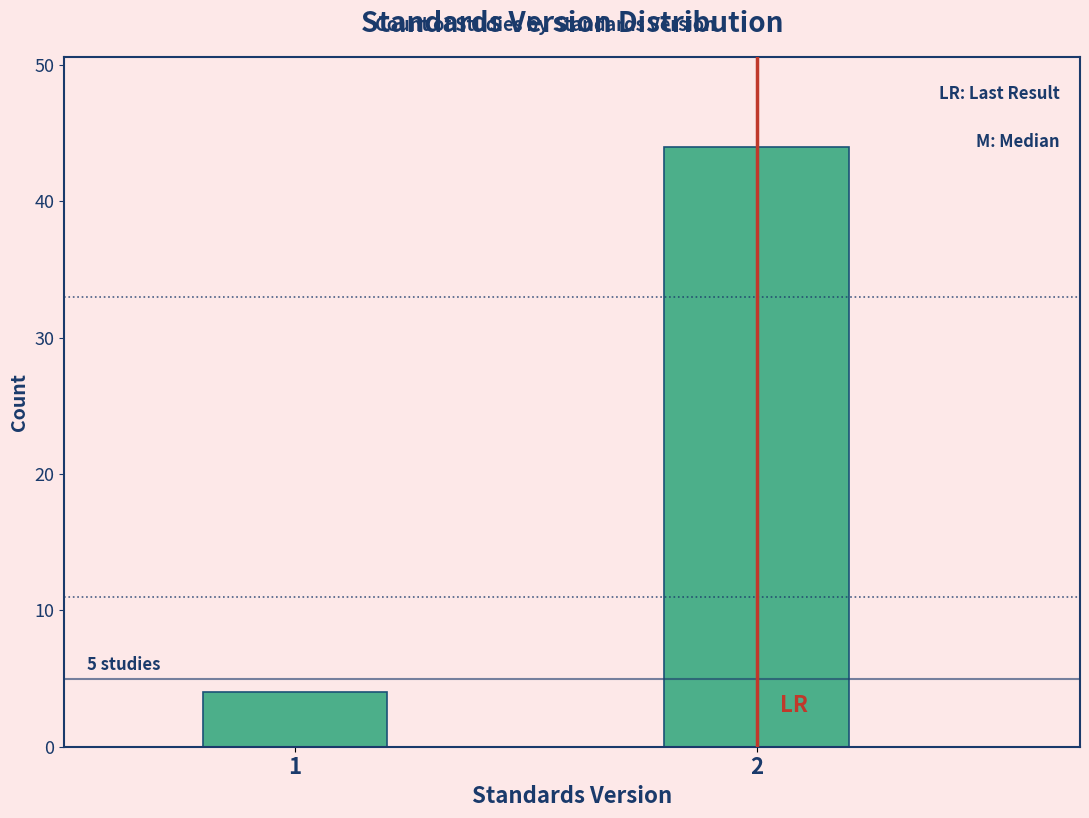

Reading left to right, extract all data points from this chart.

4	44